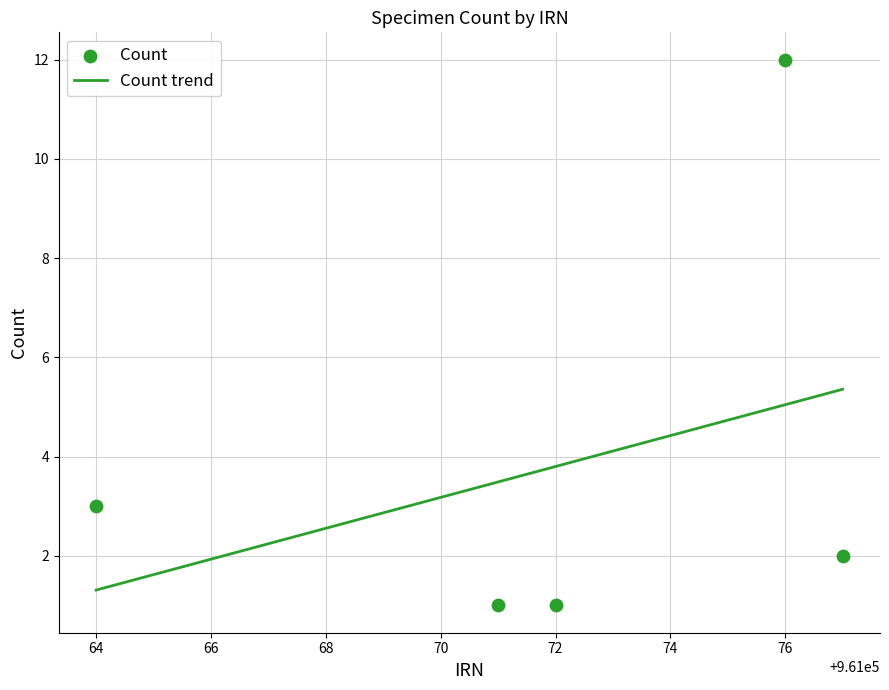

What is the change in value from 961072 to 961077?

+1